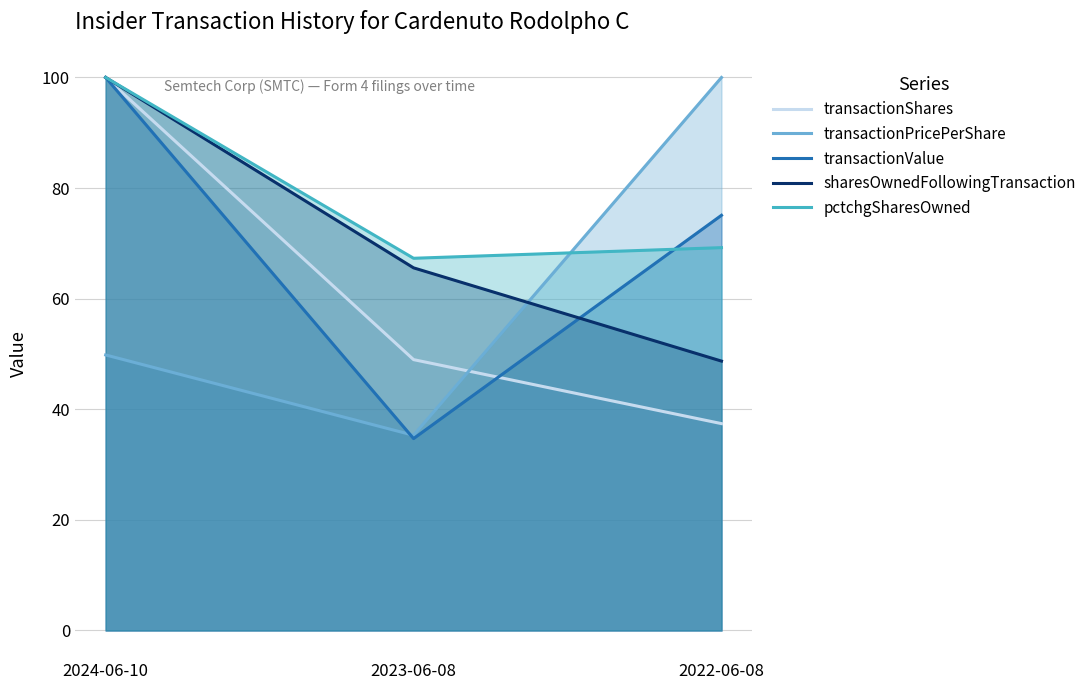

What is the label of the 3rd point from the right?

2024-06-10